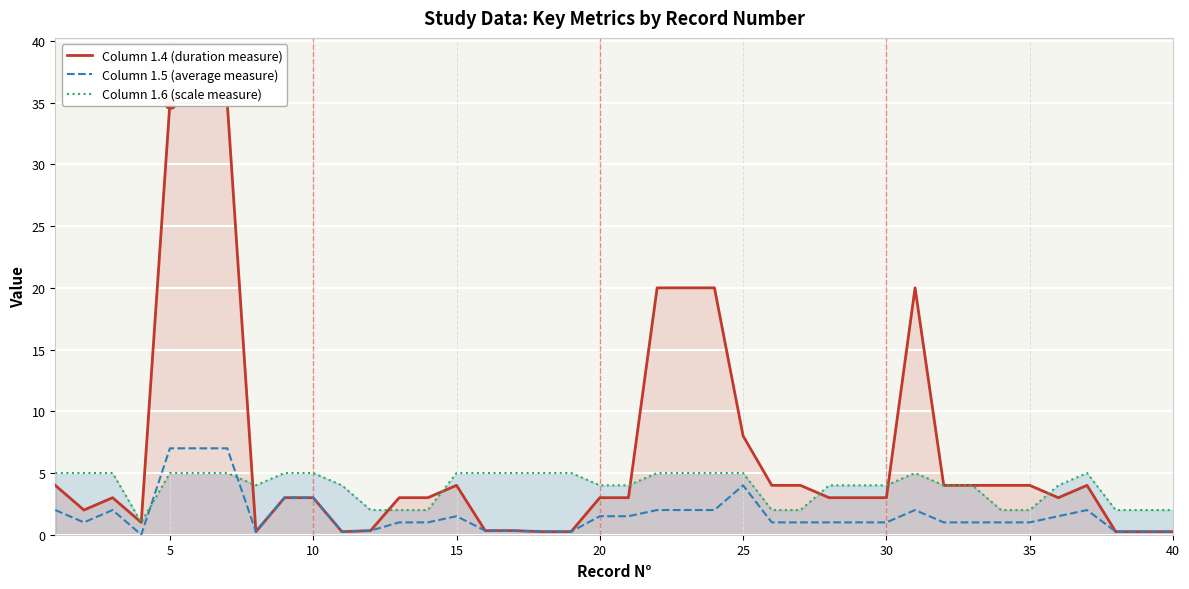

Which series ends up on top after the final intersection of Column 1.6 (scale measure) and Column 1.5 (average measure)?

Column 1.6 (scale measure)